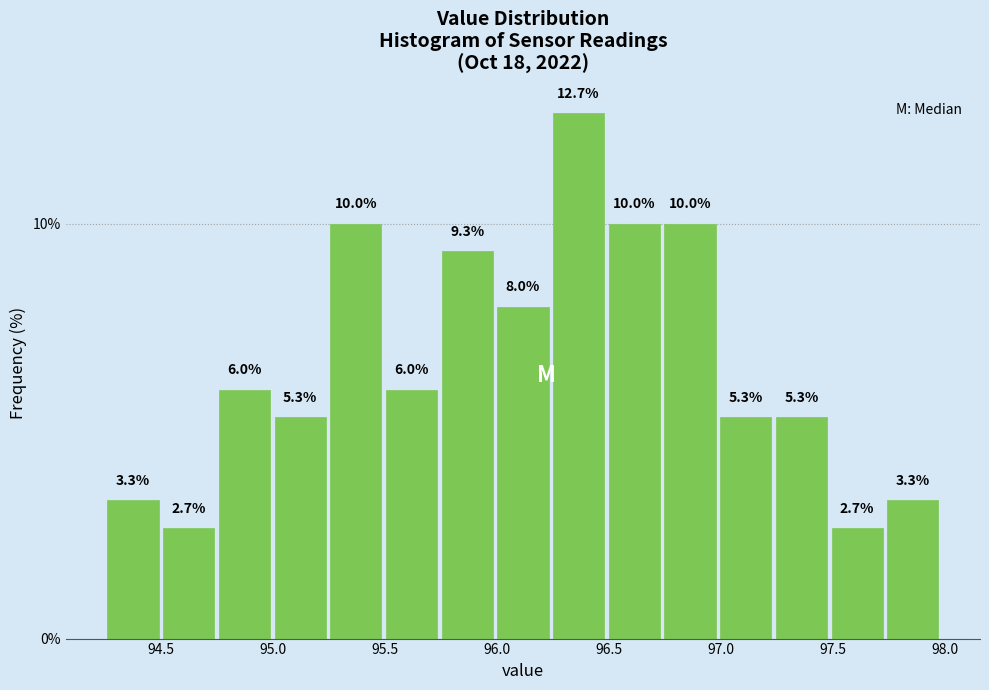

What is the height of the bar covering 94.25 to 94.50 on the x-axis? The bar edges are not printed on the chart, so give them approximately, as read against the axis.

3.3